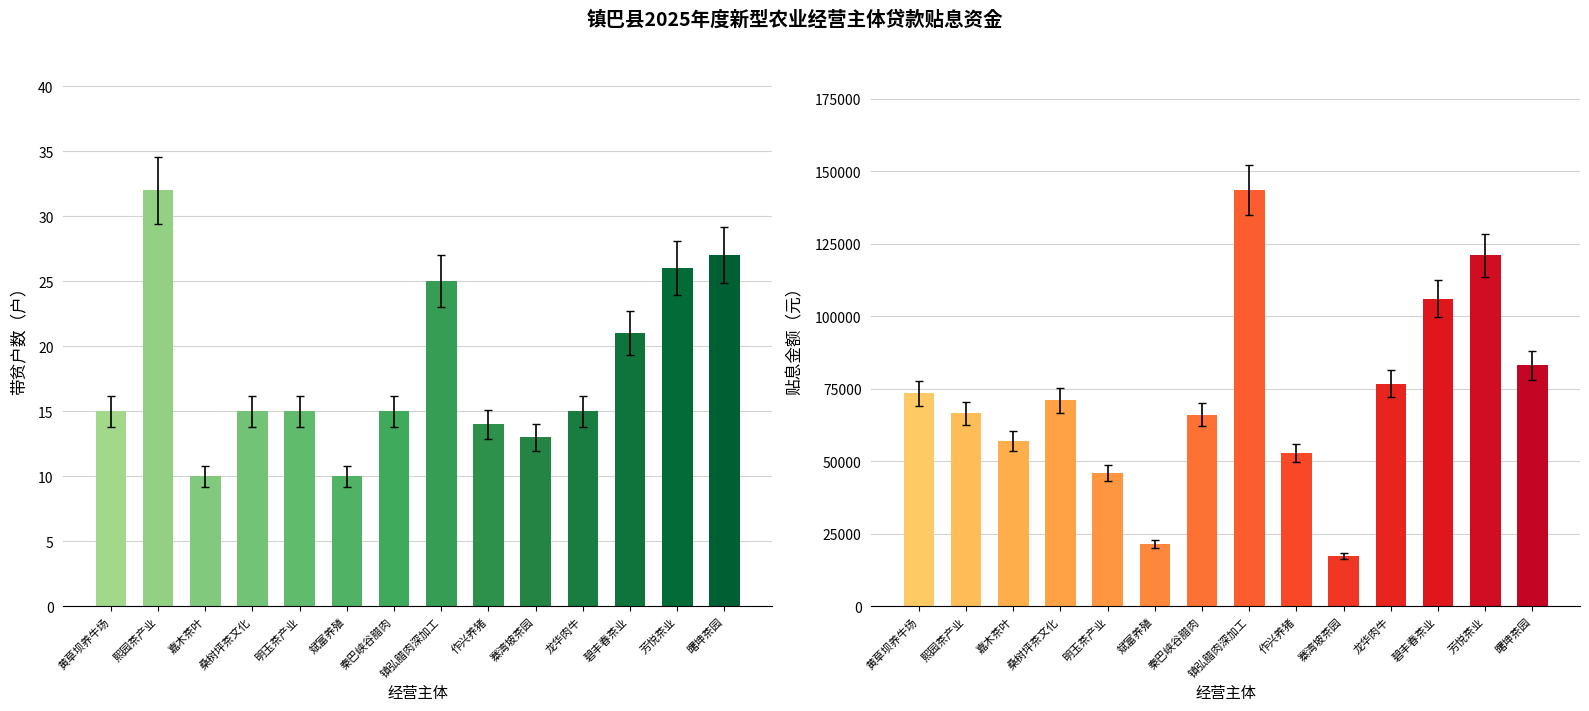

What is the difference between the 贴息金额（元） values at 斌富养殖 and 芳悦茶业?

99408